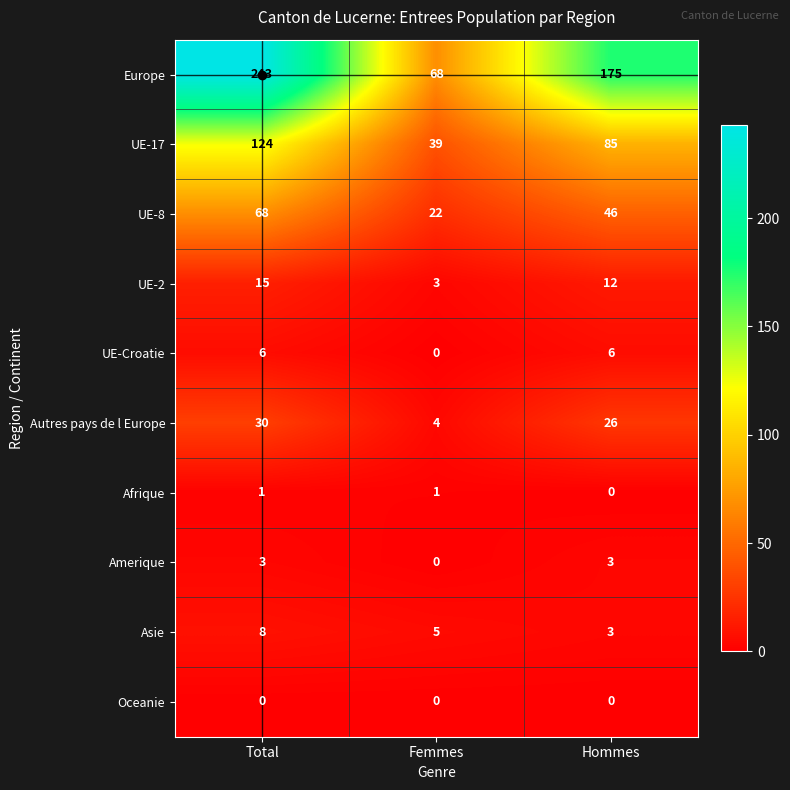

Count the number of data series in this chart.

10